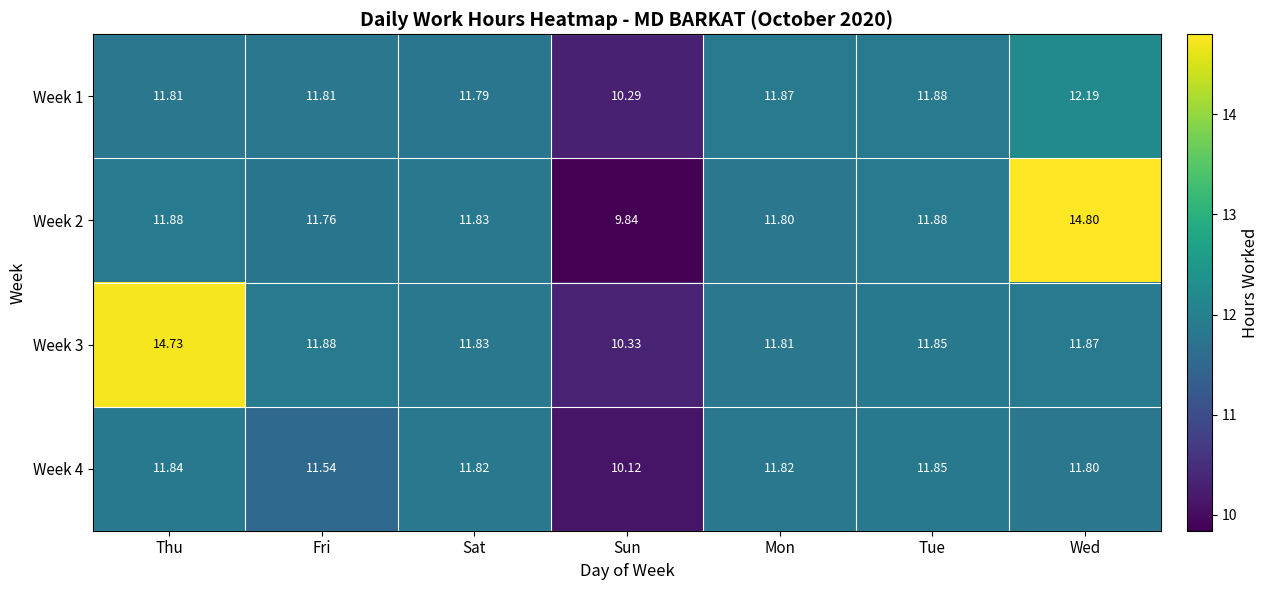

Which label corresponds to the largest value in the chart?

Wed